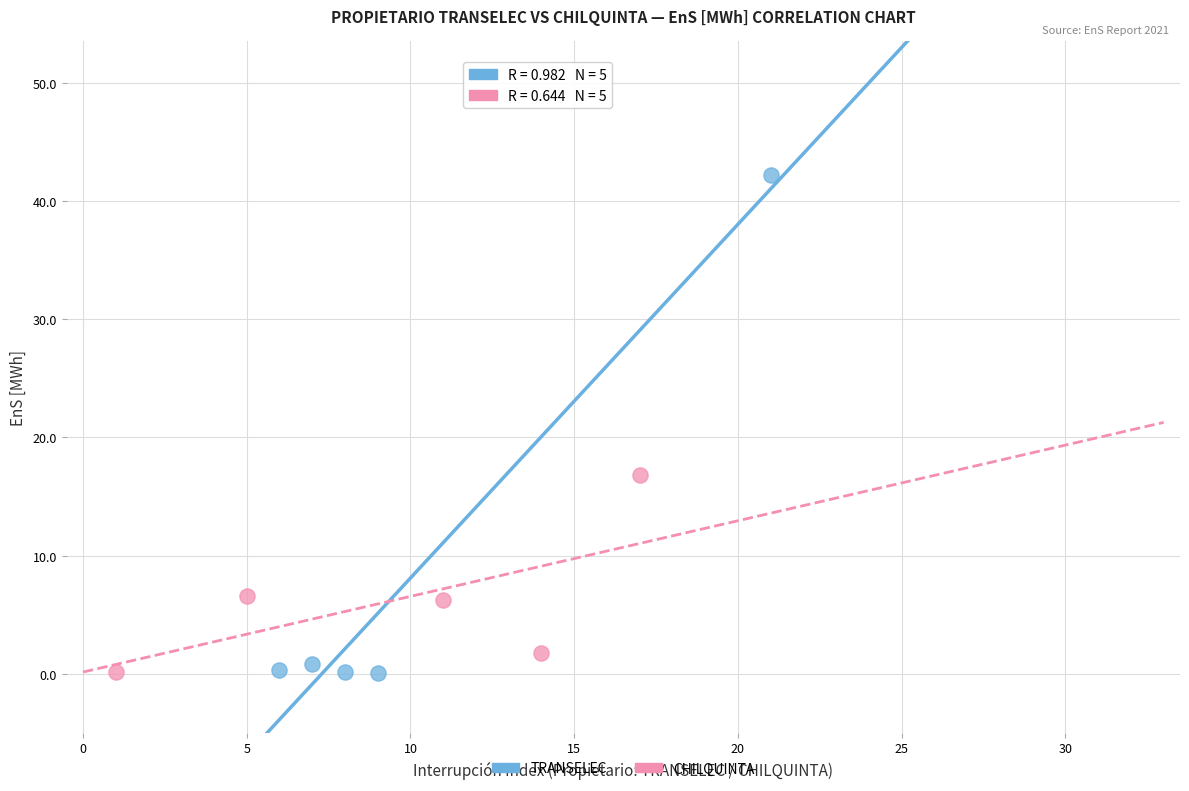

Which series has the largest Y range (max minus min)?

TRANSELEC